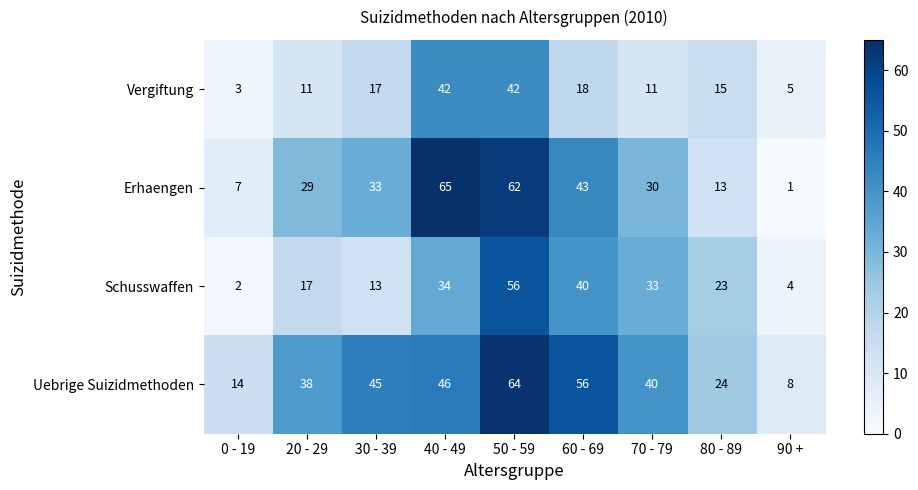

List the series in order of their overall mean, highest first.

Uebrige Suizidmethoden, Erhaengen, Schusswaffen, Vergiftung